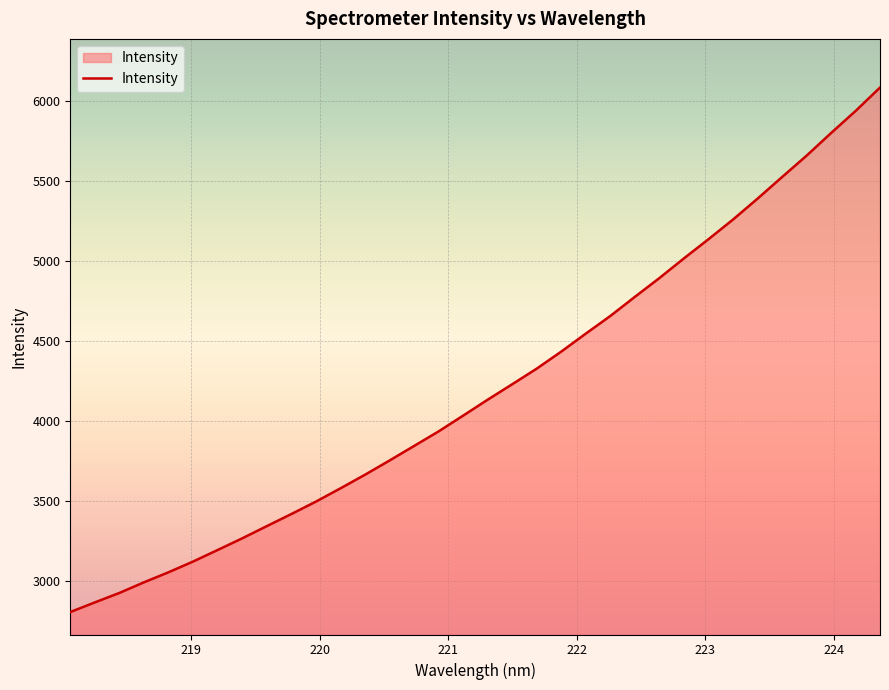

What is the maximum value shown in the chart?

6081.8